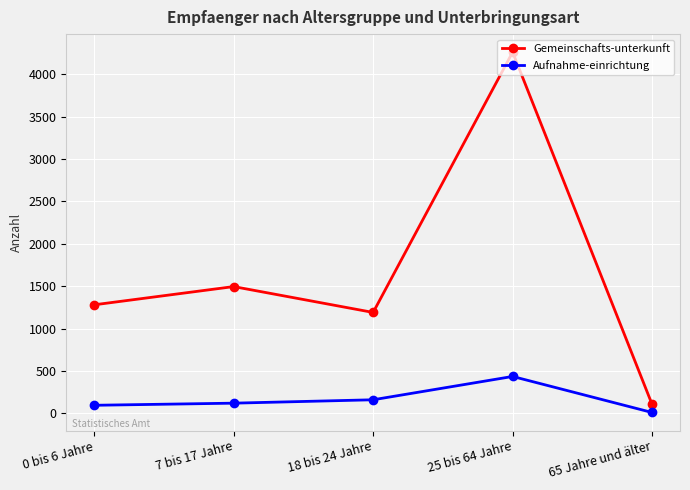

Where is Gemeinschafts-unterkunft nearest to the value 2182?

7 bis 17 Jahre